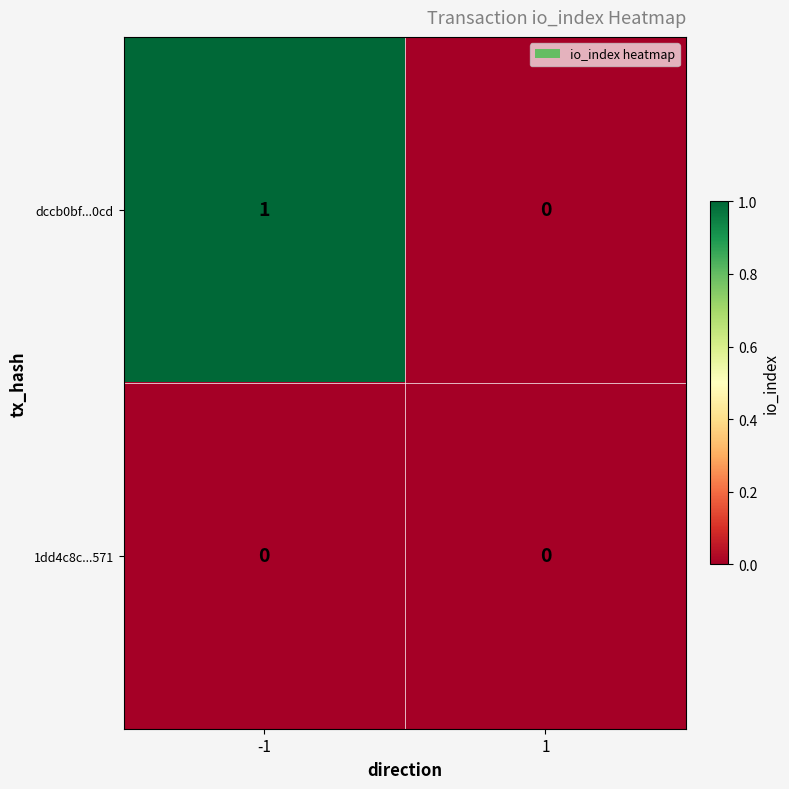

At which category is the sum across all series the highest?

-1